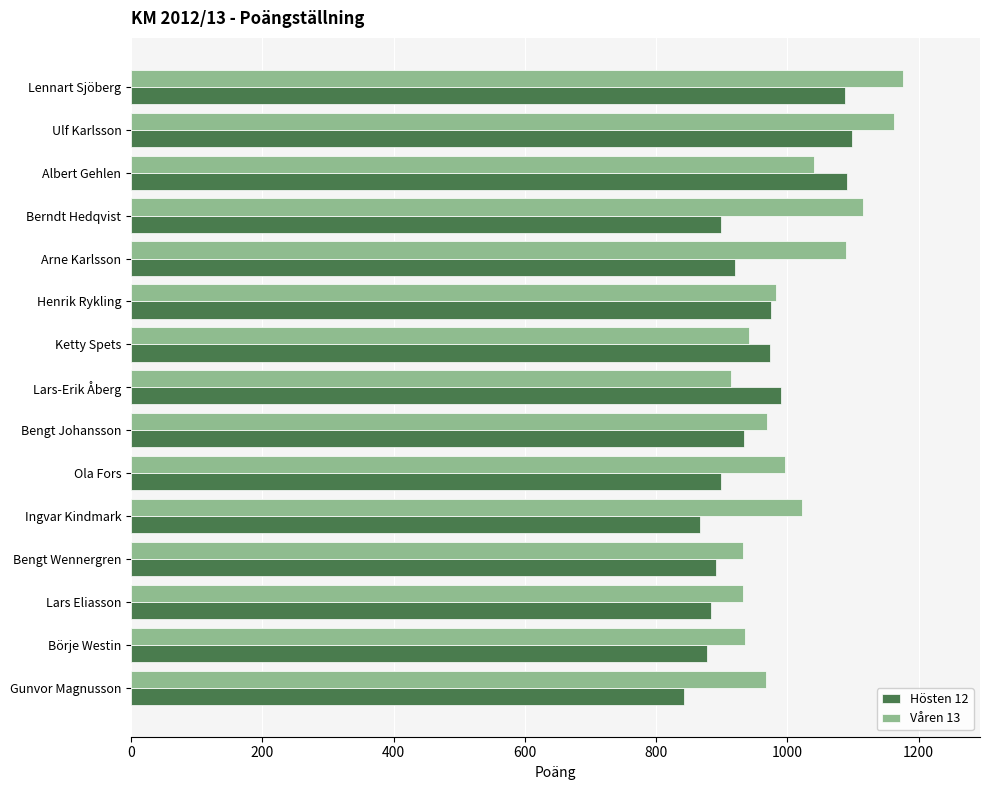

List the series in order of their overall mean, lowest first.

Hösten 12, Våren 13